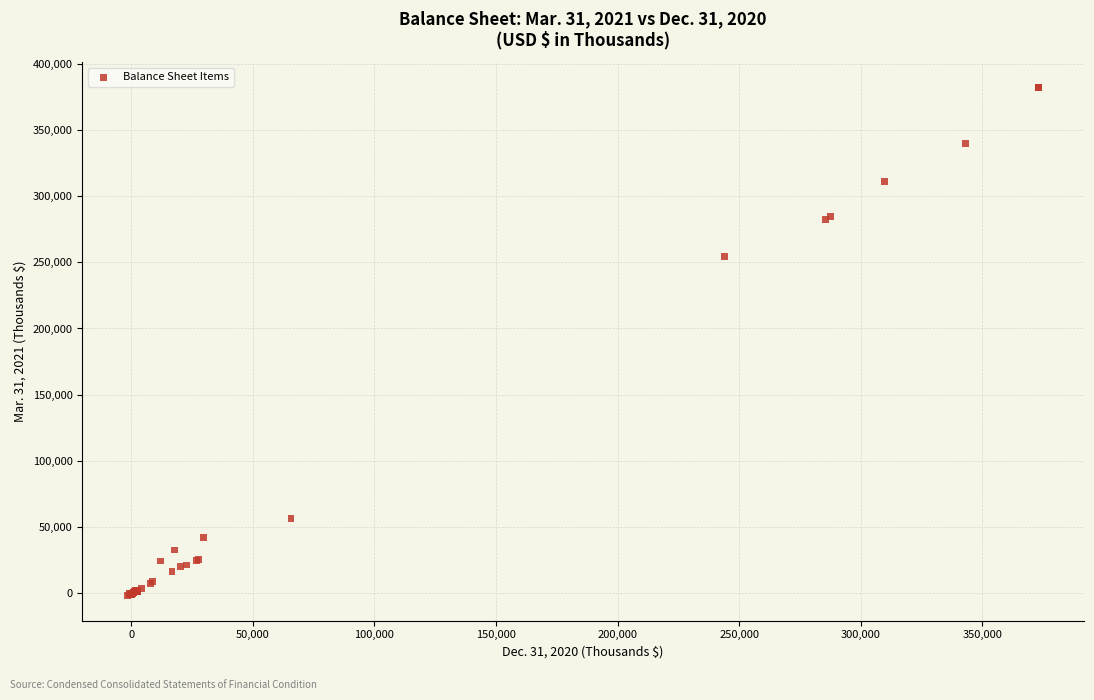

What Y value in the scatter plot is closest to 190267?

254068